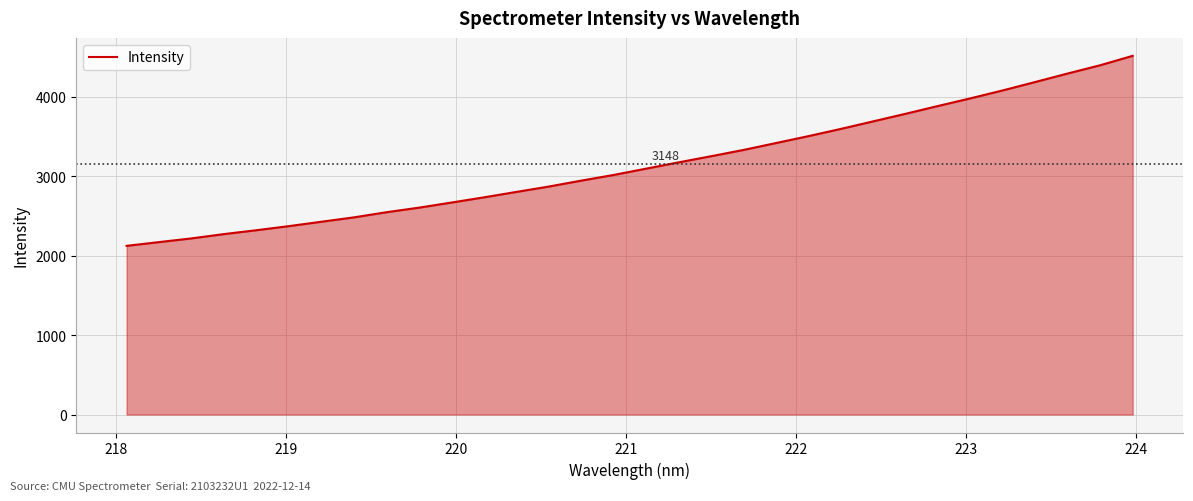

What is the greatest value displayed?

4514.3